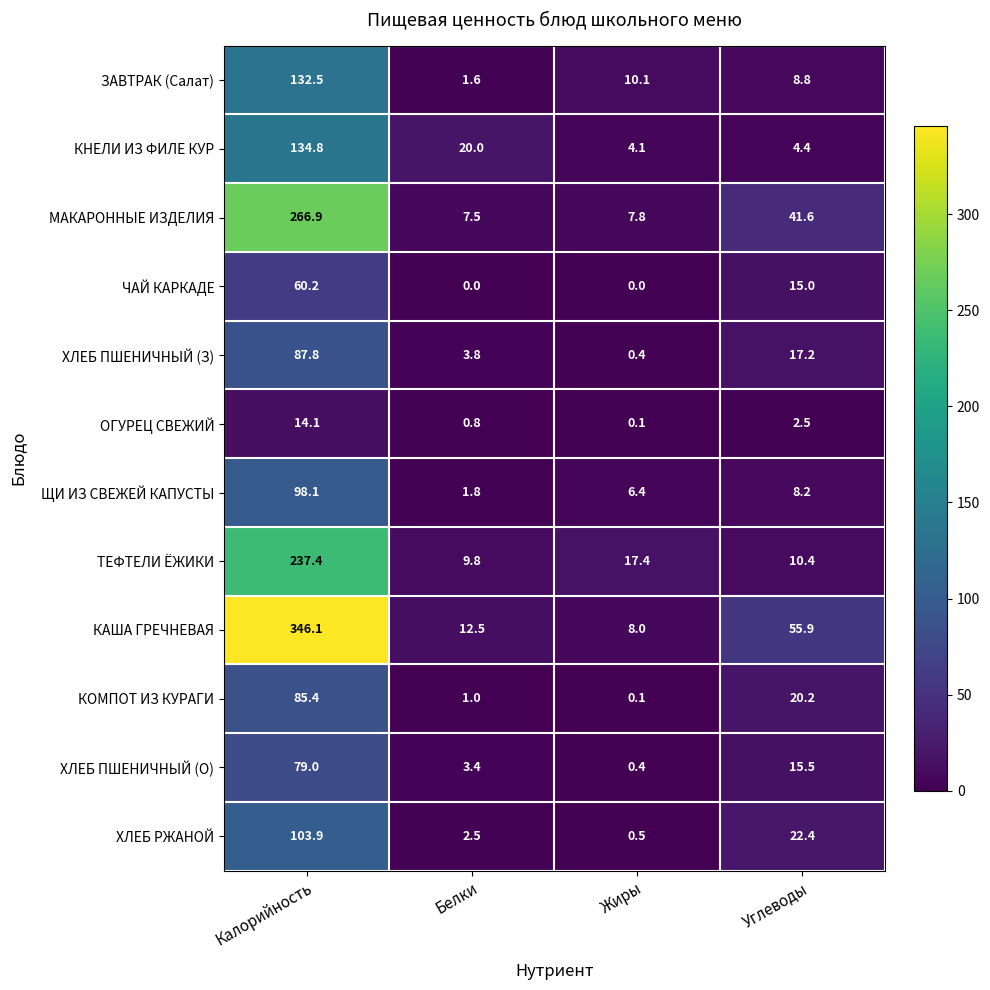

At Белки, list the series in order from largest to smallest.

КНЕЛИ ИЗ ФИЛЕ КУР, КАША ГРЕЧНЕВАЯ, ТЕФТЕЛИ ЁЖИКИ, МАКАРОННЫЕ ИЗДЕЛИЯ, ХЛЕБ ПШЕНИЧНЫЙ (З), ХЛЕБ ПШЕНИЧНЫЙ (О), ХЛЕБ РЖАНОЙ, ЩИ ИЗ СВЕЖЕЙ КАПУСТЫ, ЗАВТРАК (Салат), КОМПОТ ИЗ КУРАГИ, ОГУРЕЦ СВЕЖИЙ, ЧАЙ КАРКАДЕ